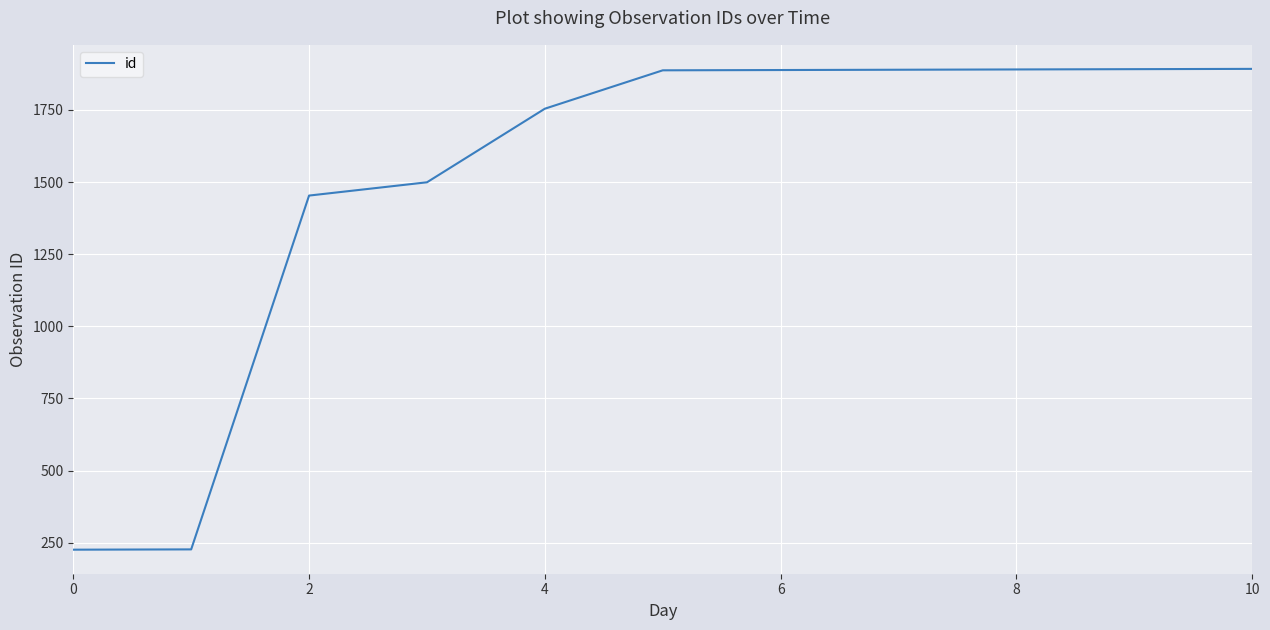

What is the difference between the maximum and minimum values?

1666